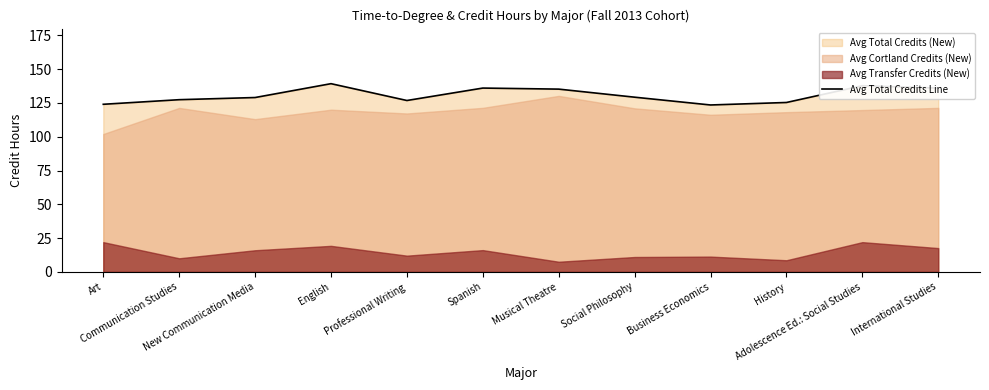

How many points are higher than both their immediate neighbors (excluding endpoints)?

3